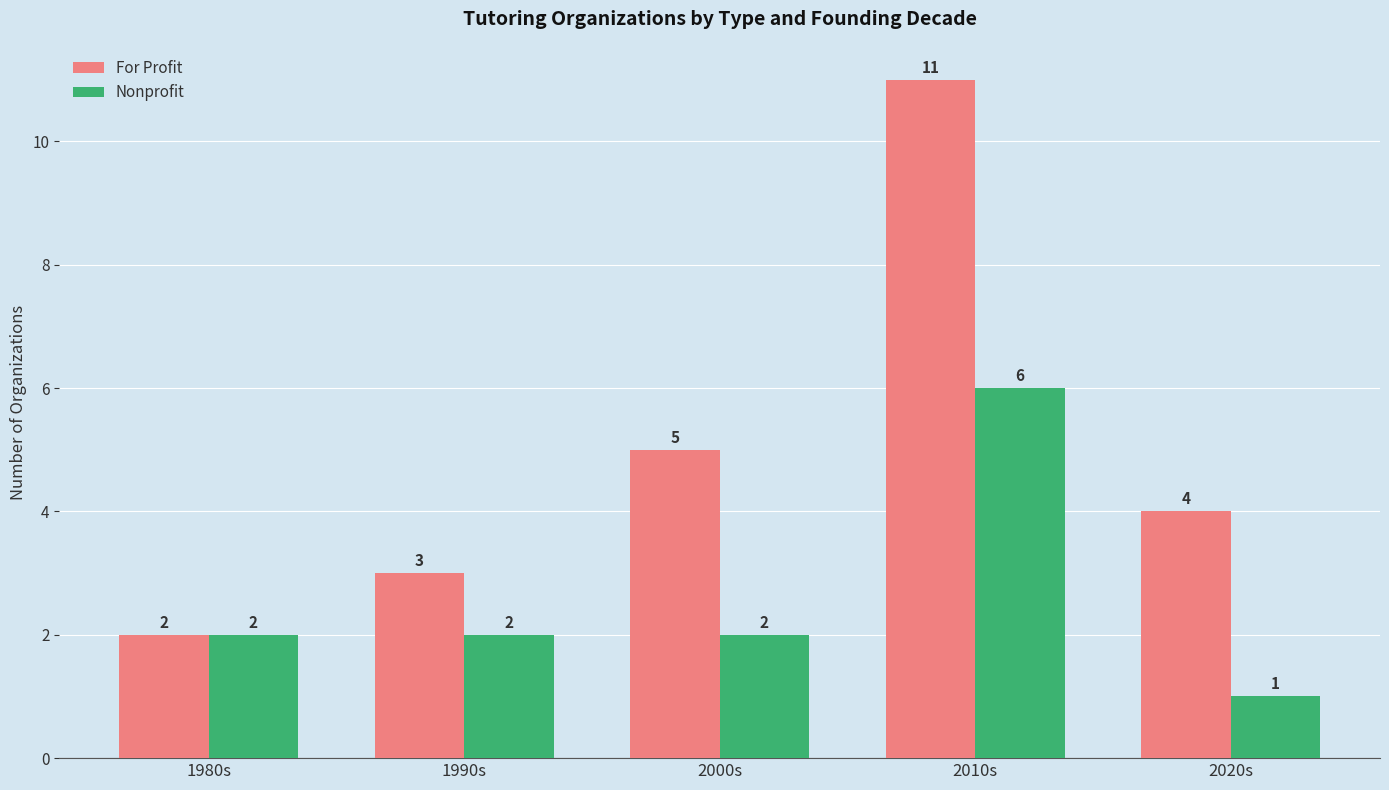

How many bars are there in each group?

2